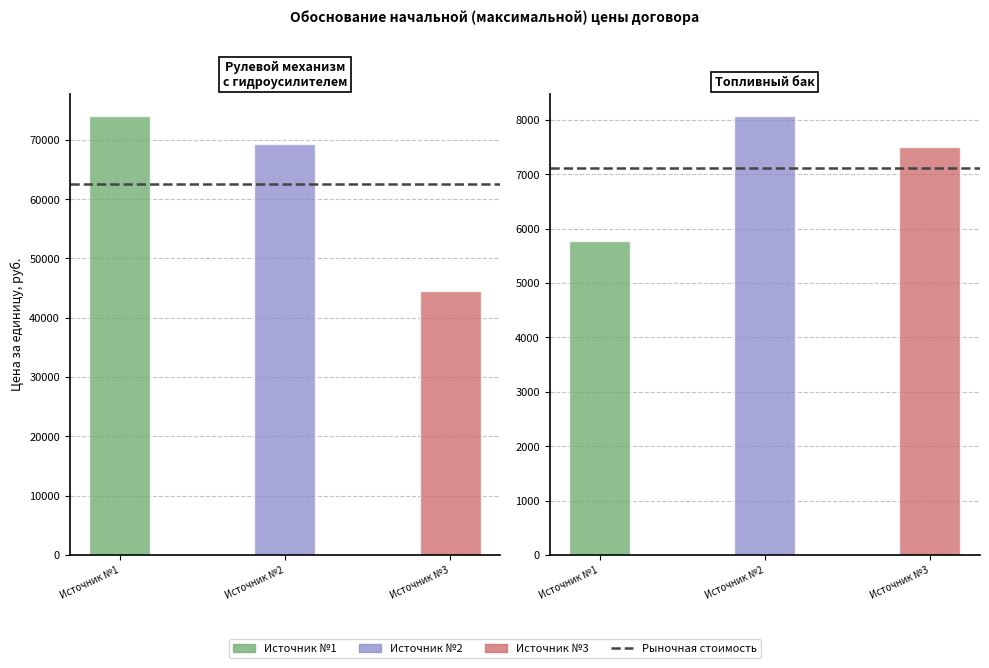

How many distinct data groups are displayed?

3